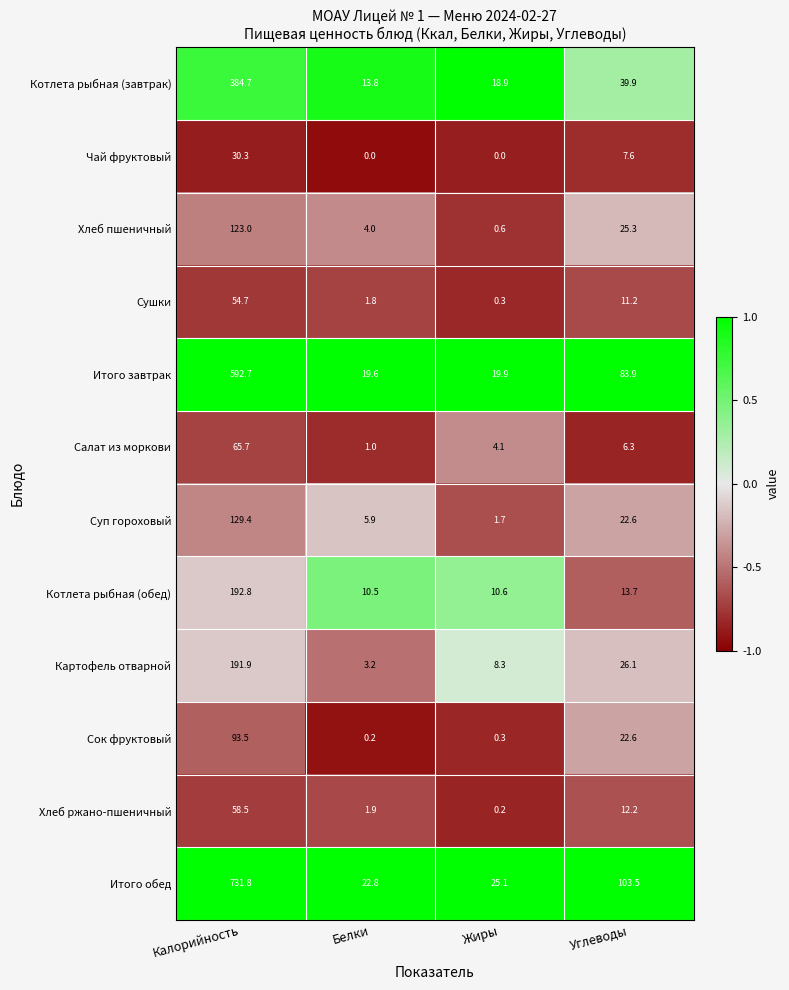

At how many categories does at least one series exceed 0?

4